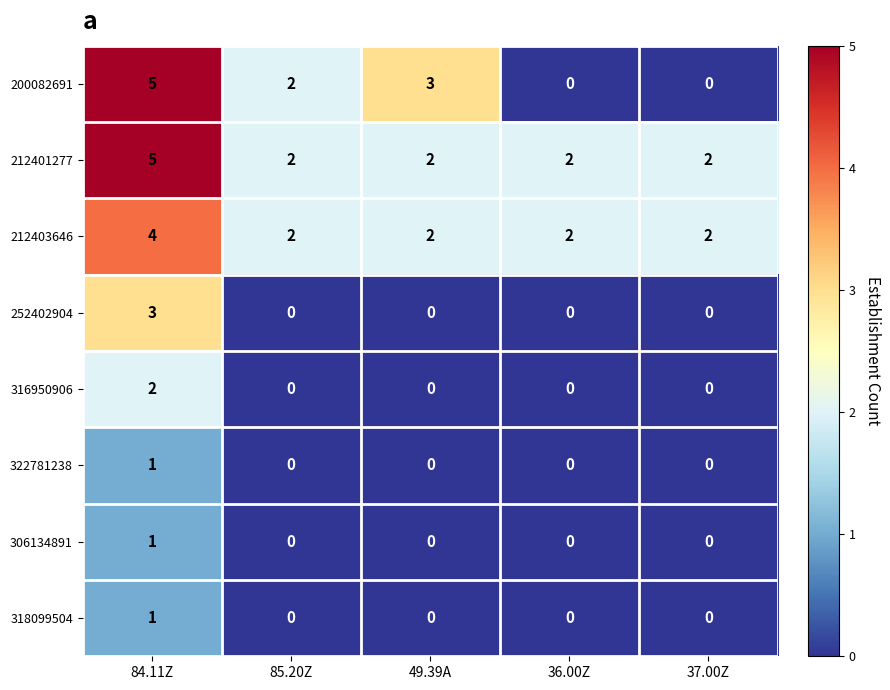

Count the 322781238 values in the range 0 to 1.

5